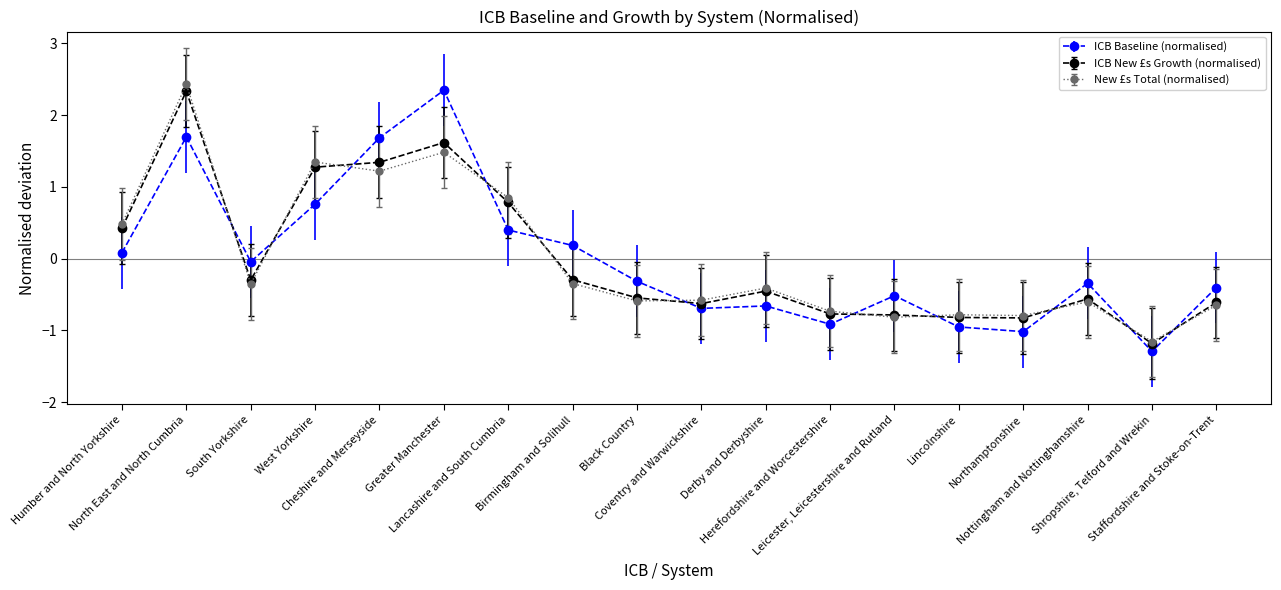

How many categories are shown in the chart?

18